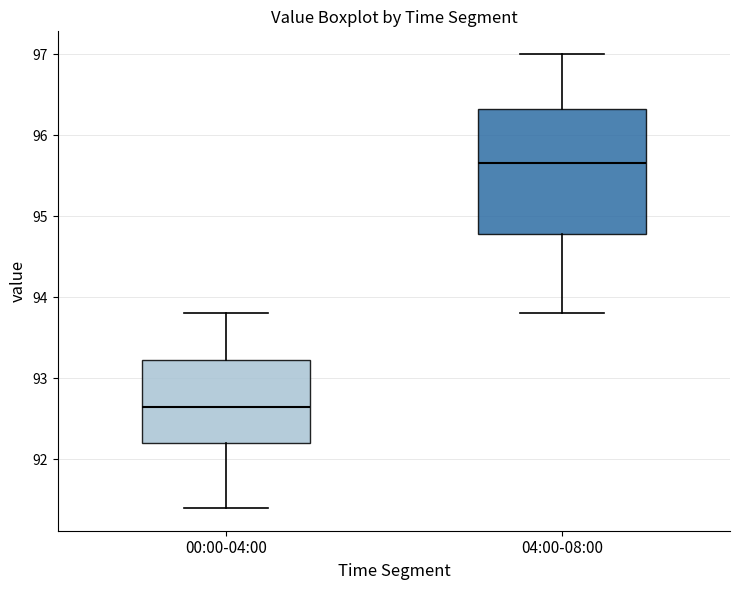

Which box's median line is the lowest?

00:00-04:00